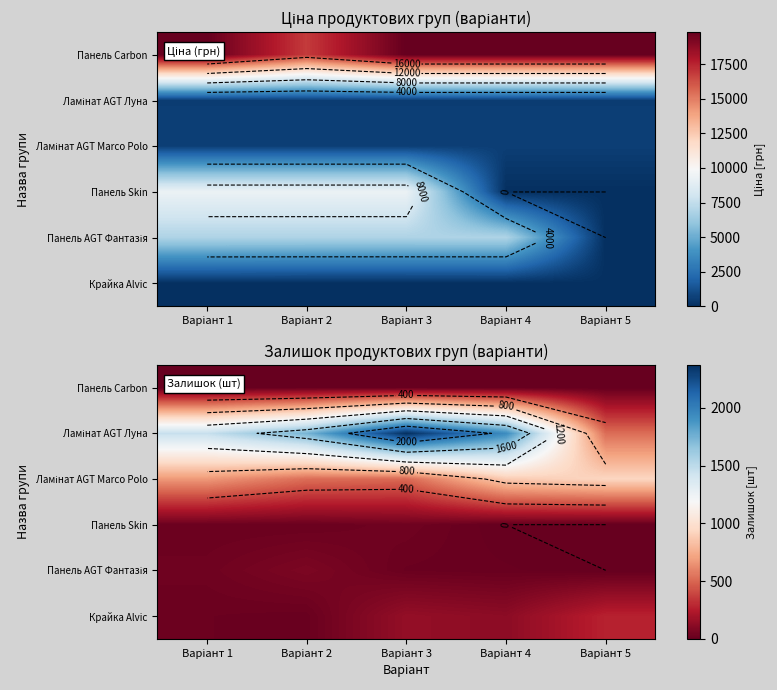

Which label corresponds to the smallest value in the chart?

Варіант 4